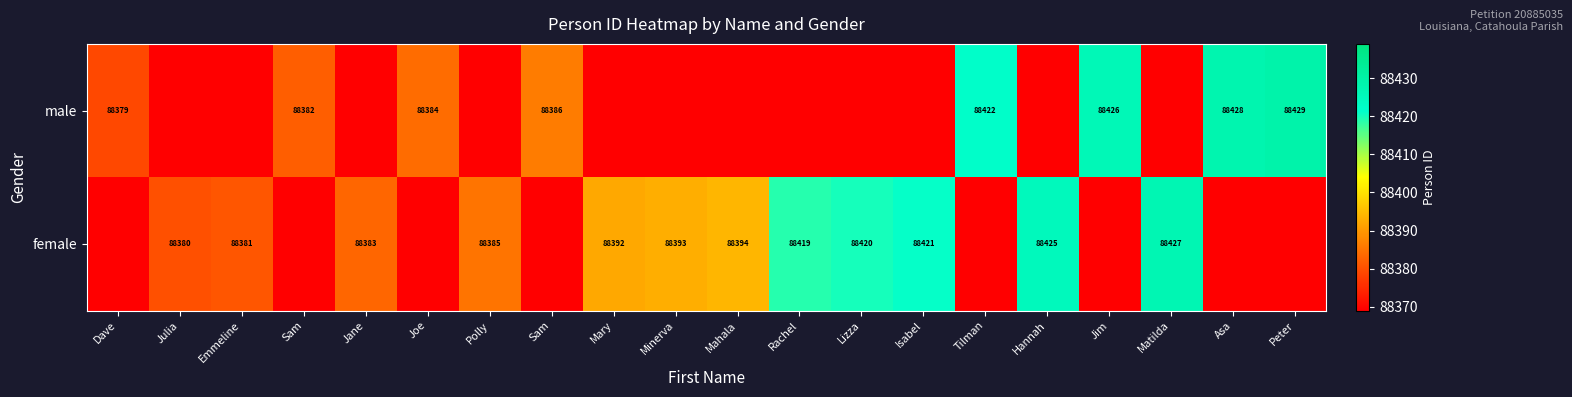

What is the sum of all male values?

707236